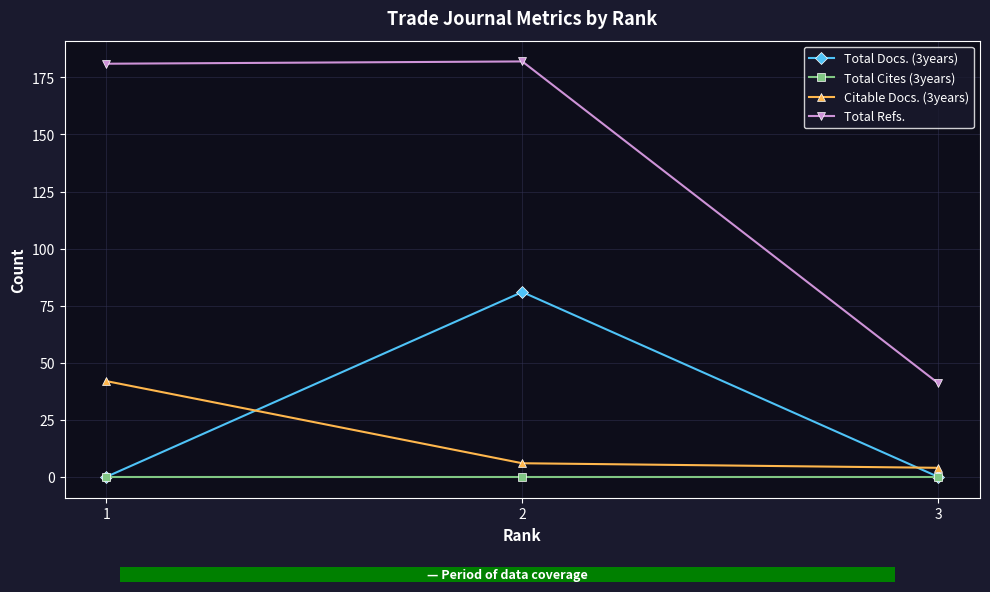

What is the difference between the highest and lowest values at 2?

182